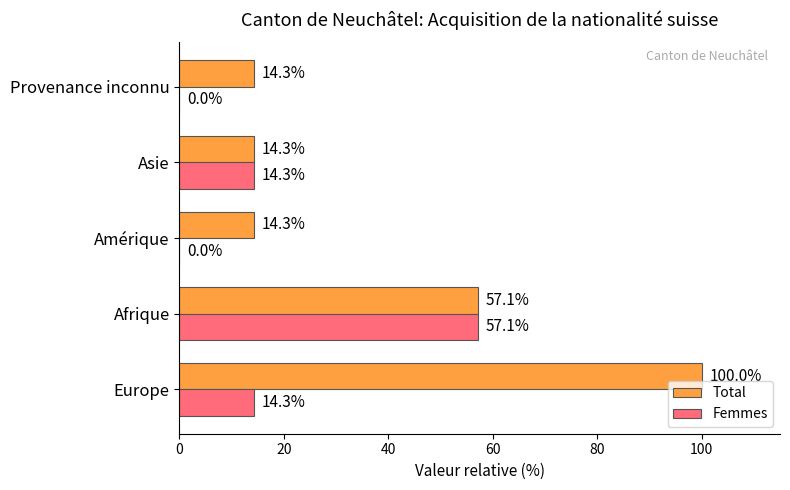

What is the maximum value for Femmes?

57.1